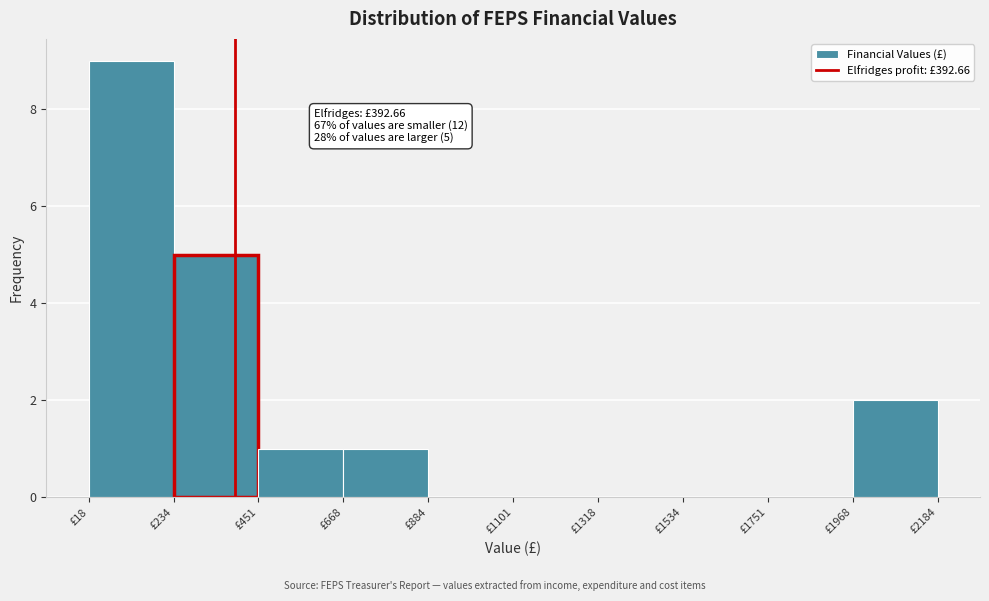

Over which range of the x-axis is the bar tallest?

0 to 250